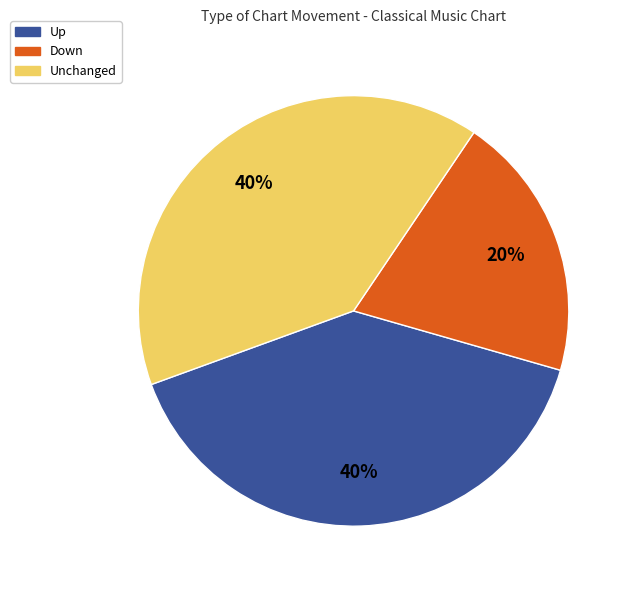

Which category has the smallest portion of the pie?

Down